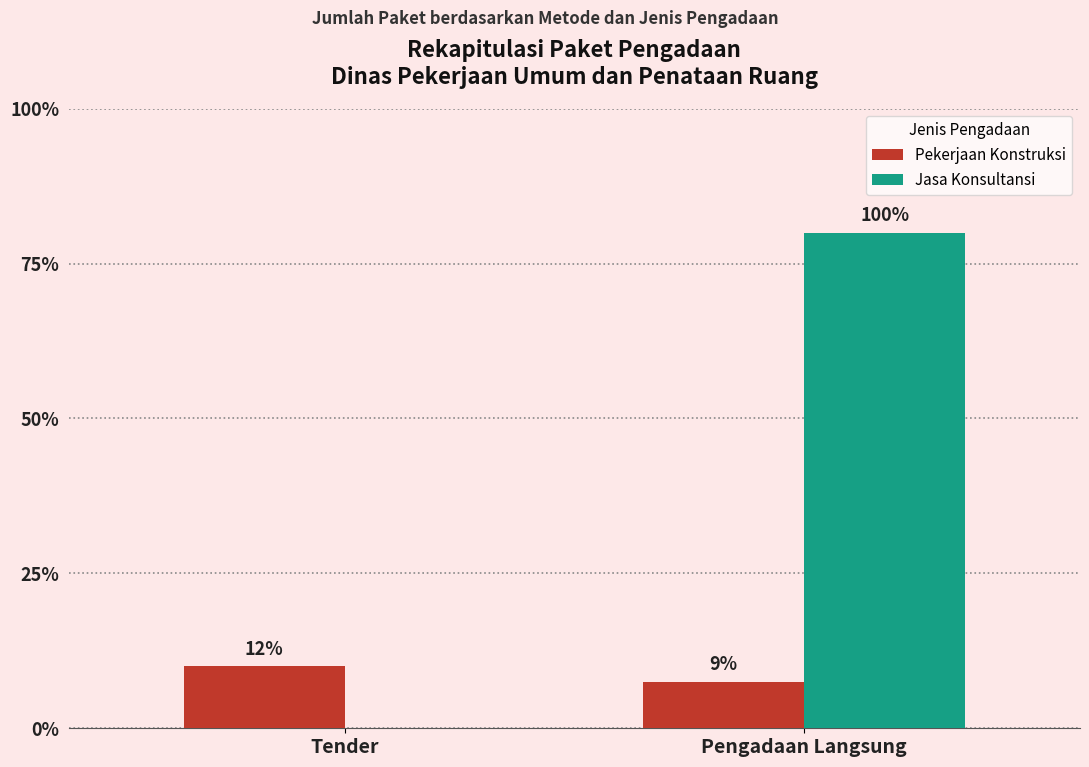

Which series has the largest range (max minus min)?

Jasa Konsultansi